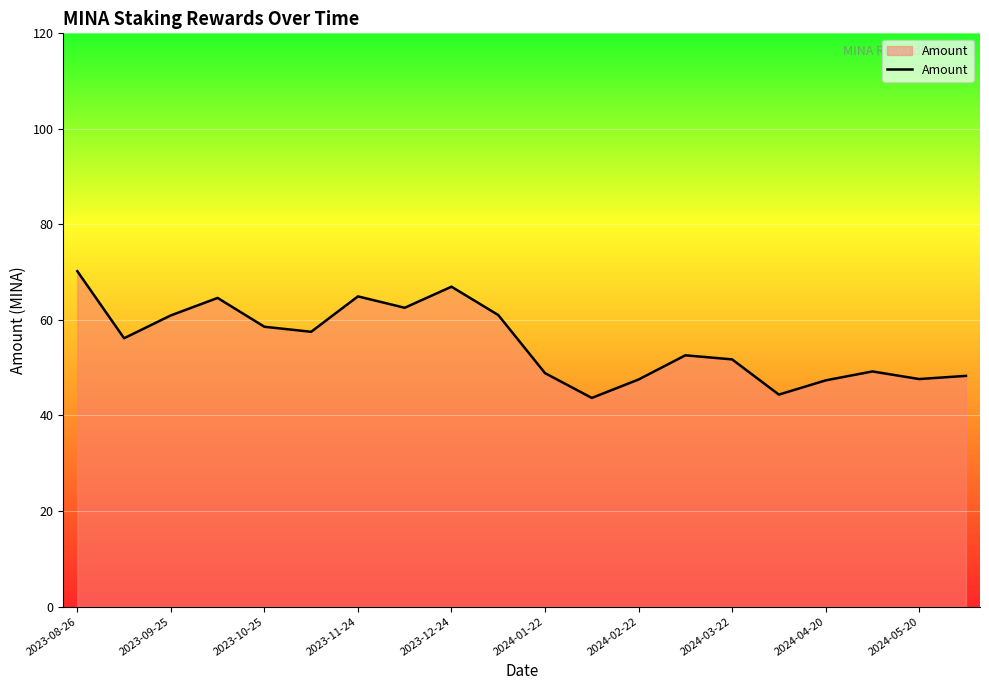

What is the greatest value displayed?

70.2